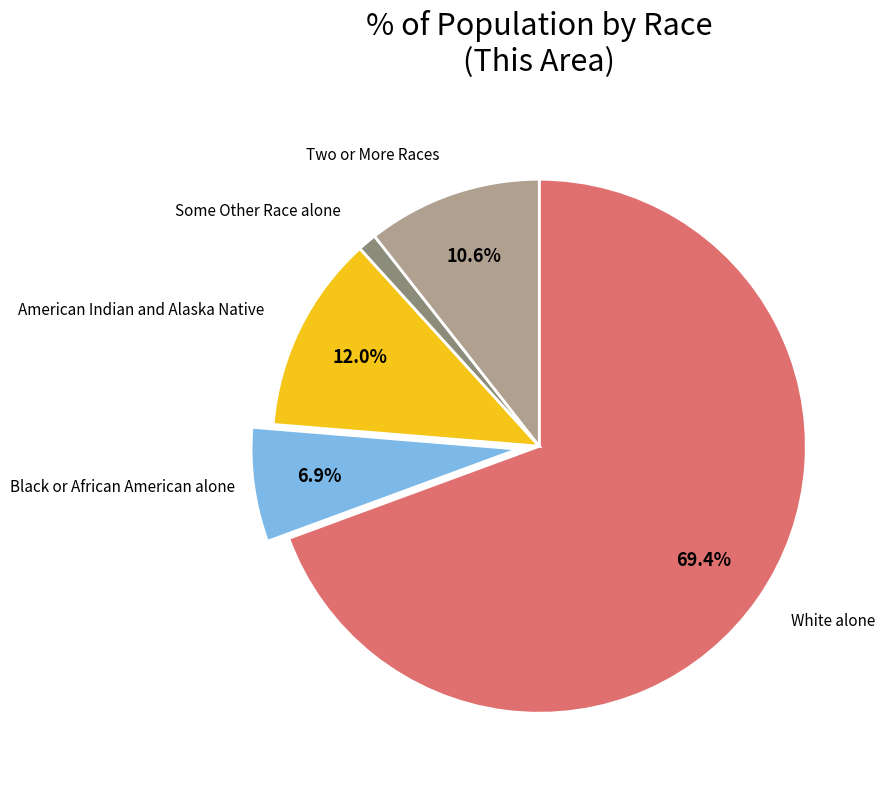

Does any single category account for the majority?

Yes